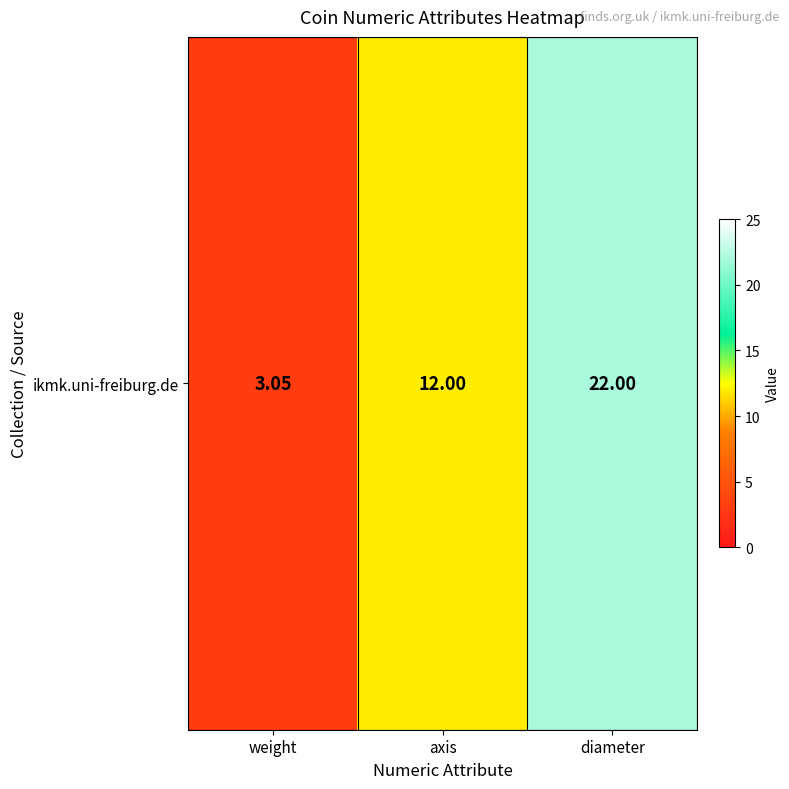

List the labels in order of value, smallest first.

weight, axis, diameter